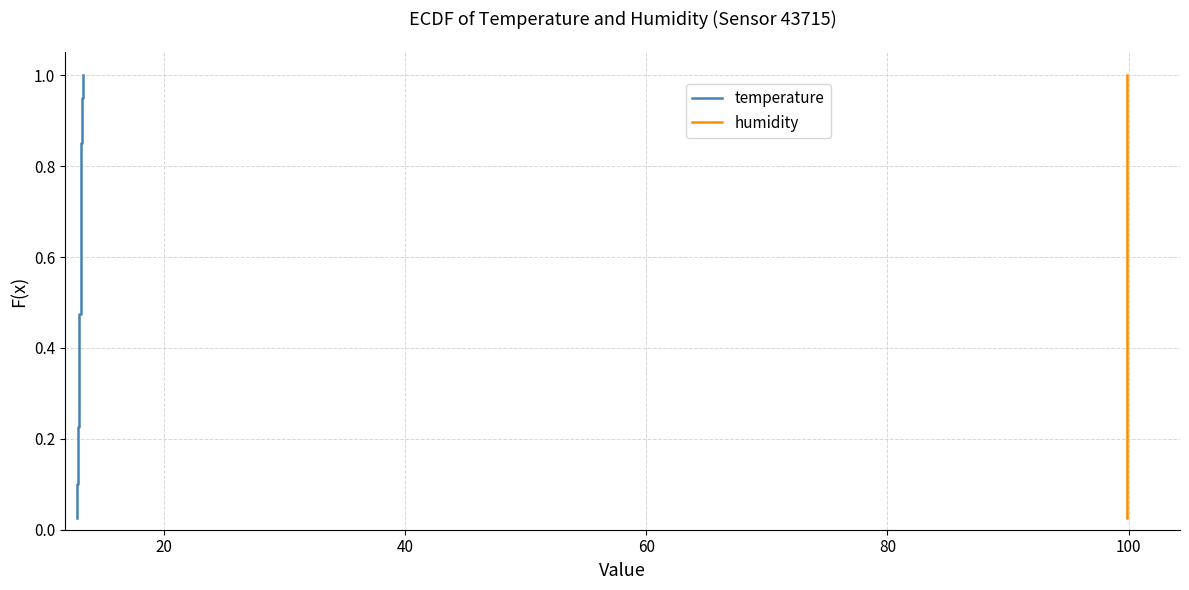

True or false: temperature has a value of 1.2 at 29.

False